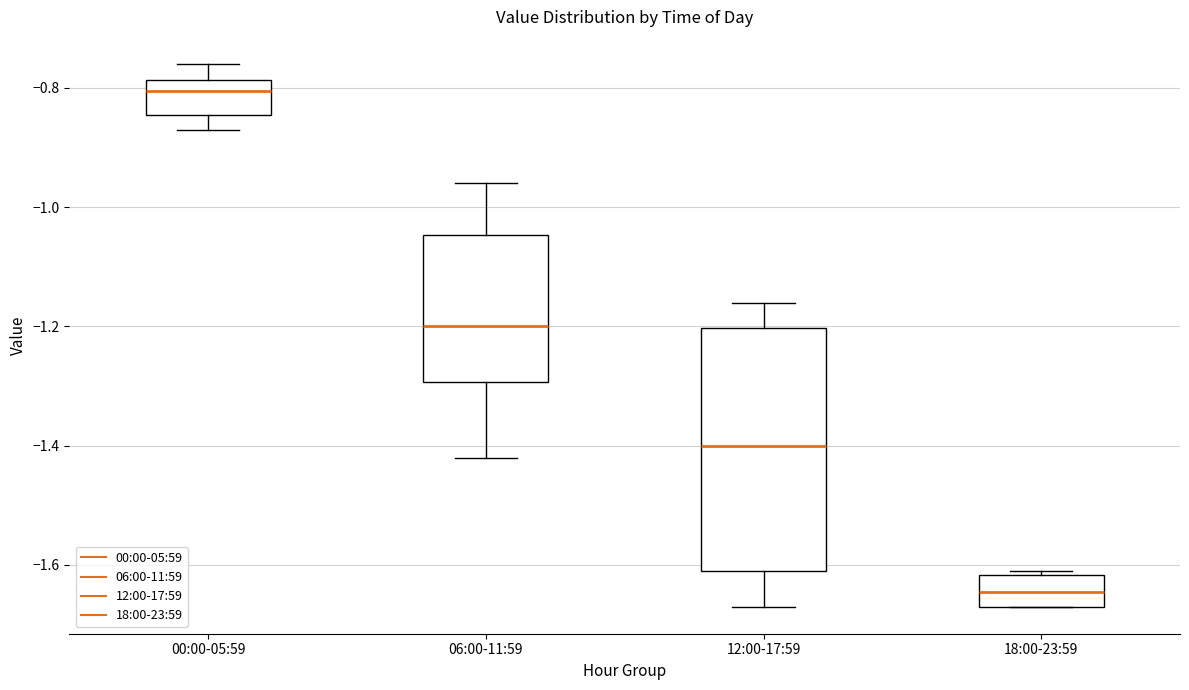

Which box has the highest median line?

00:00-05:59